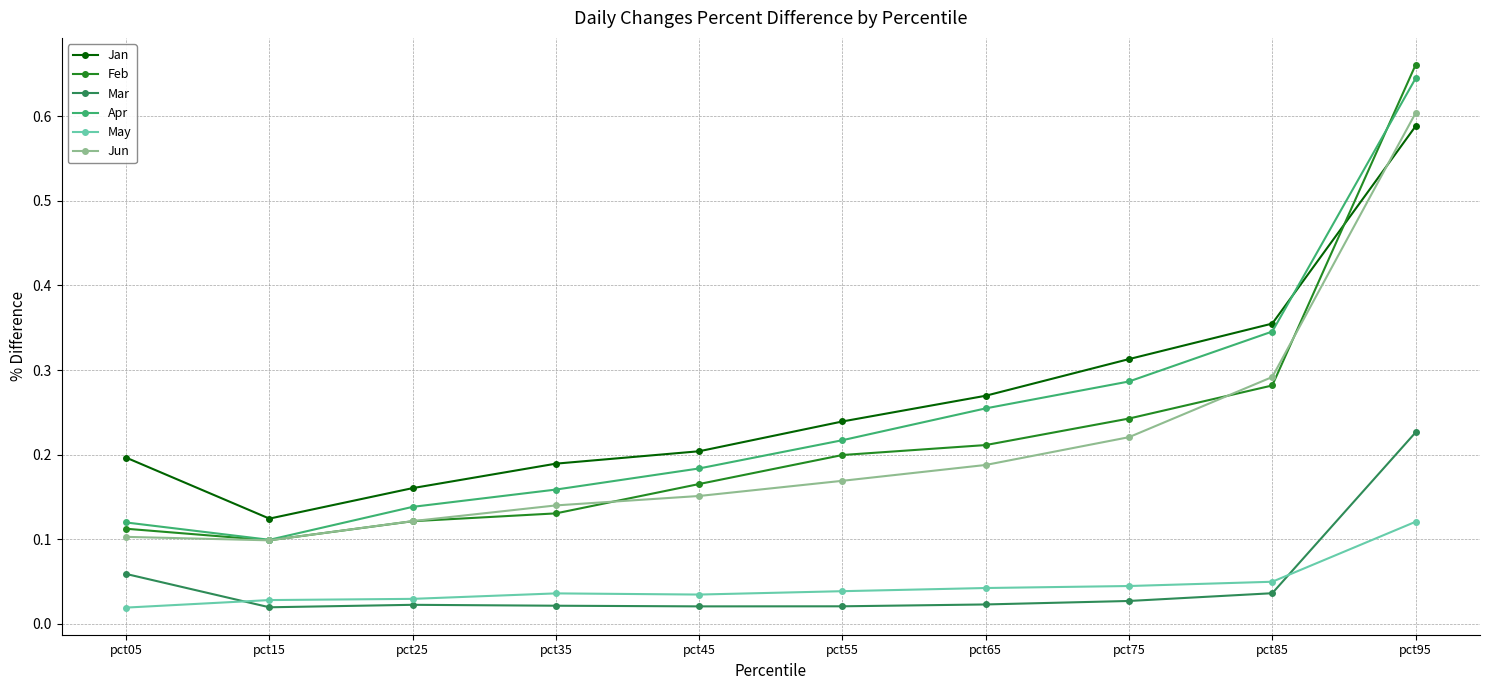

Which series has the widest spread of values?

Feb